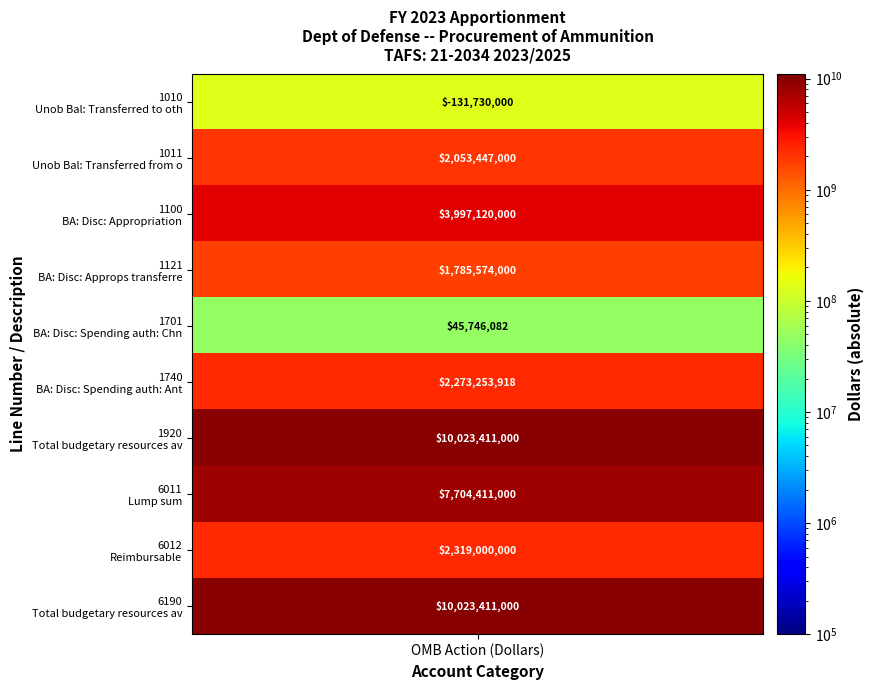

What is the difference between the values at 1701 and 6011?

7658664918